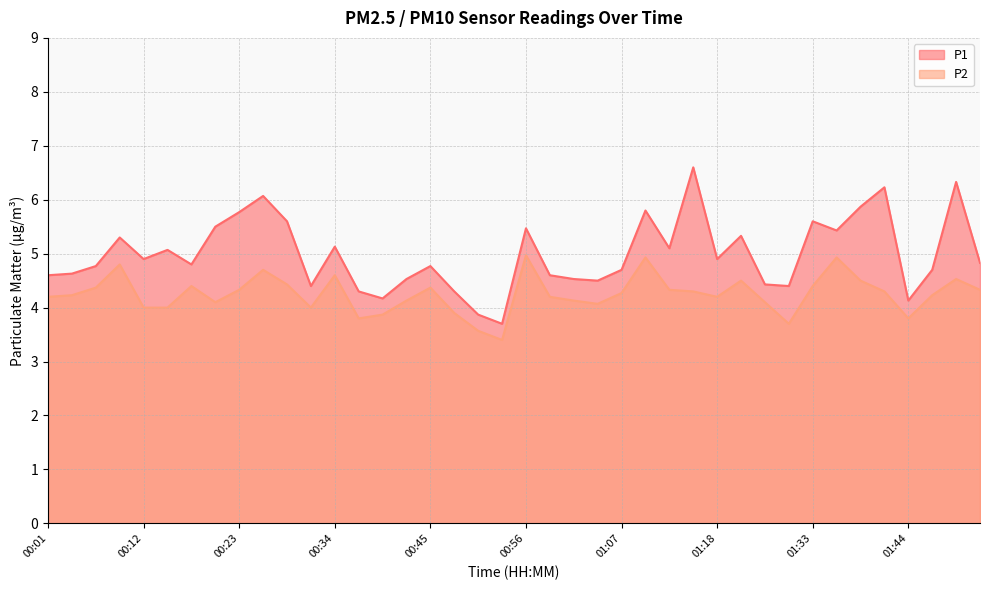

True or false: P2 and P1 cross at least once.

False